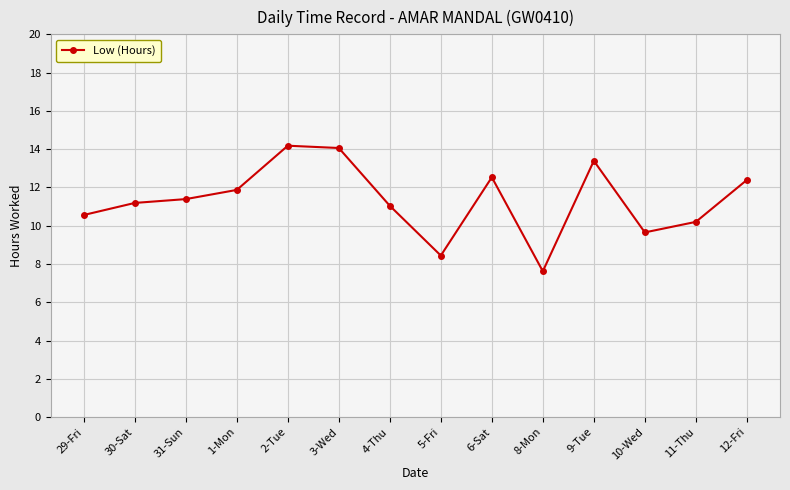

How many interior local valleys (lower than both neighbors) does the data have?

3